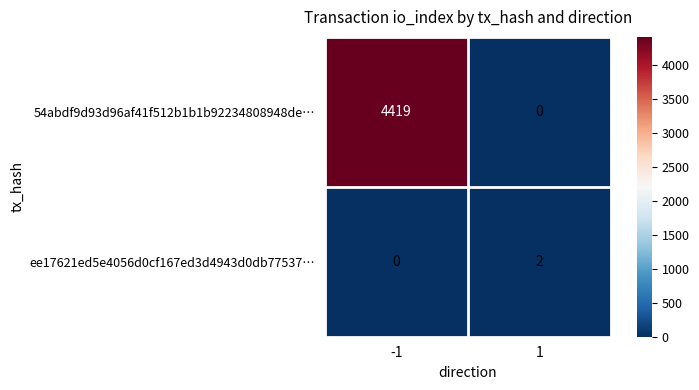

What is the difference between the highest and lowest values at 1?

2